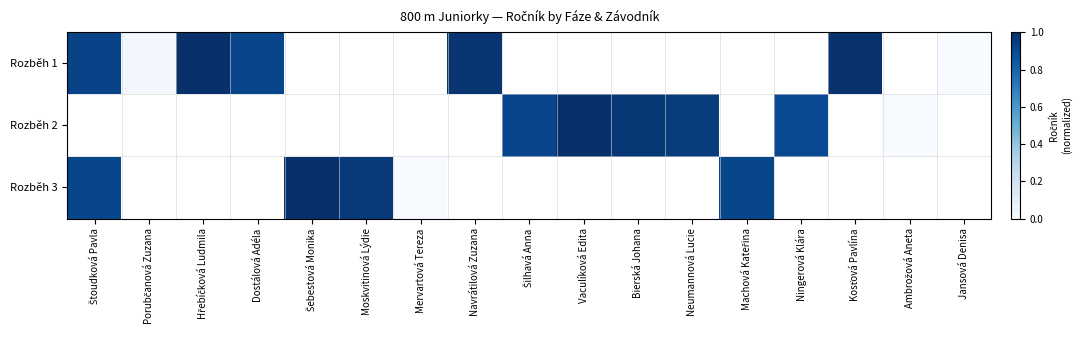

How many data points does each series have?

17